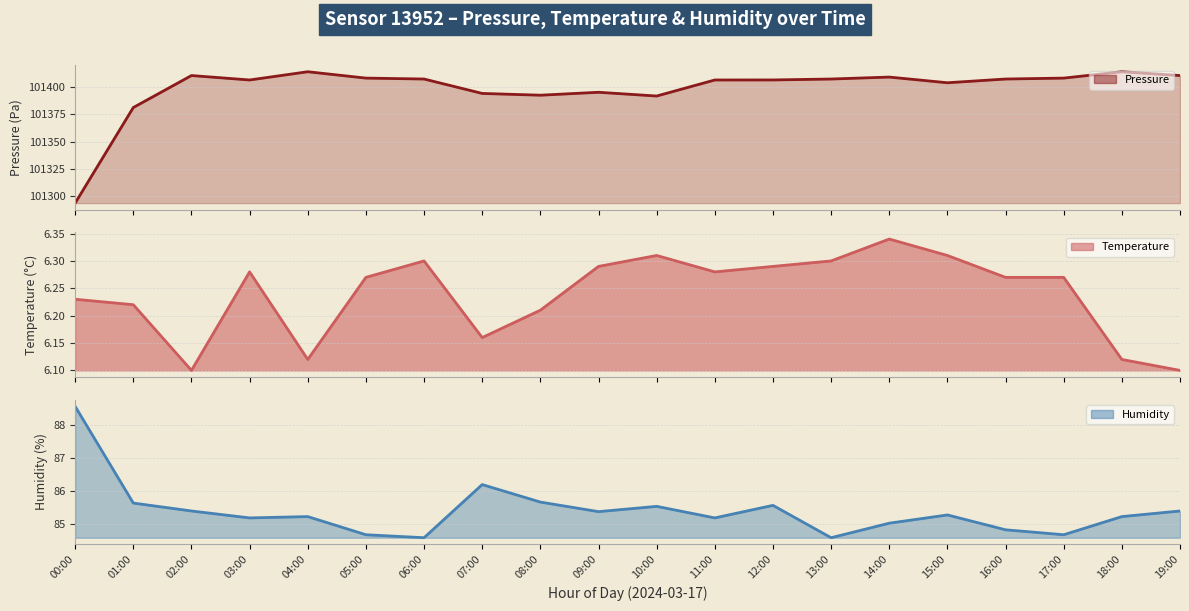

What is the label of the 2nd point from the left?

01:00